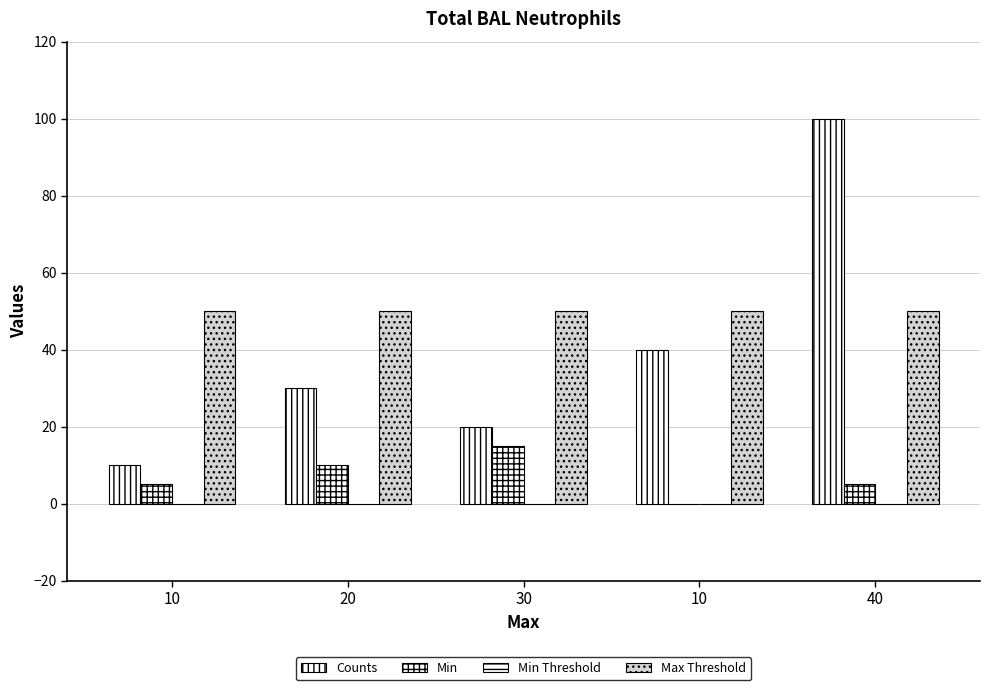

Which series has the widest spread of values?

Counts